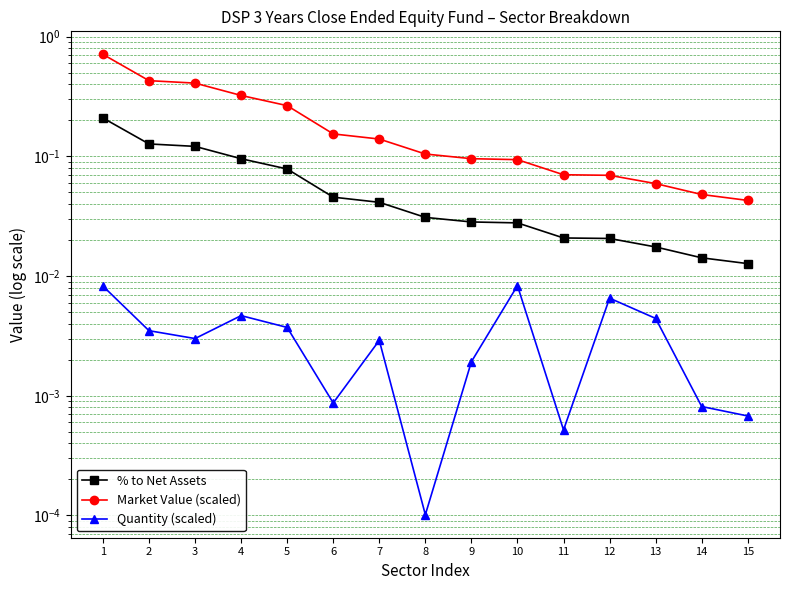

True or false: % to Net Assets has more than 0 interior local peaks.

False